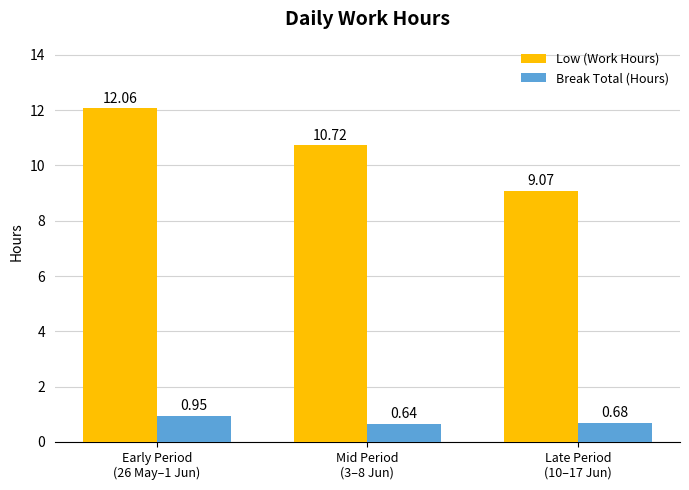

Where is Low (Work Hours) nearest to the value 10?

Mid Period
(3–8 Jun)